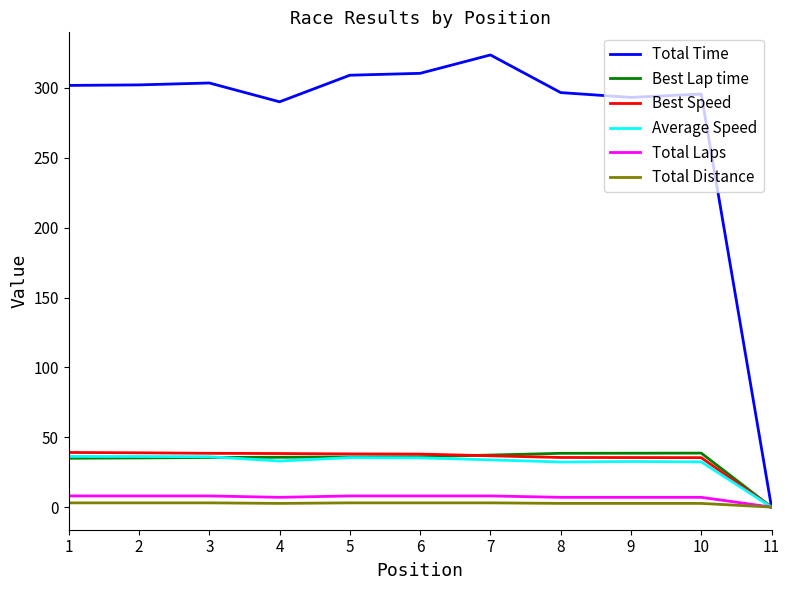

What is the maximum value shown in the chart?

323.6